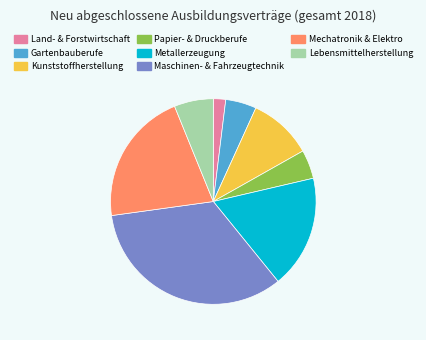

Is there a majority slice in this chart?

No